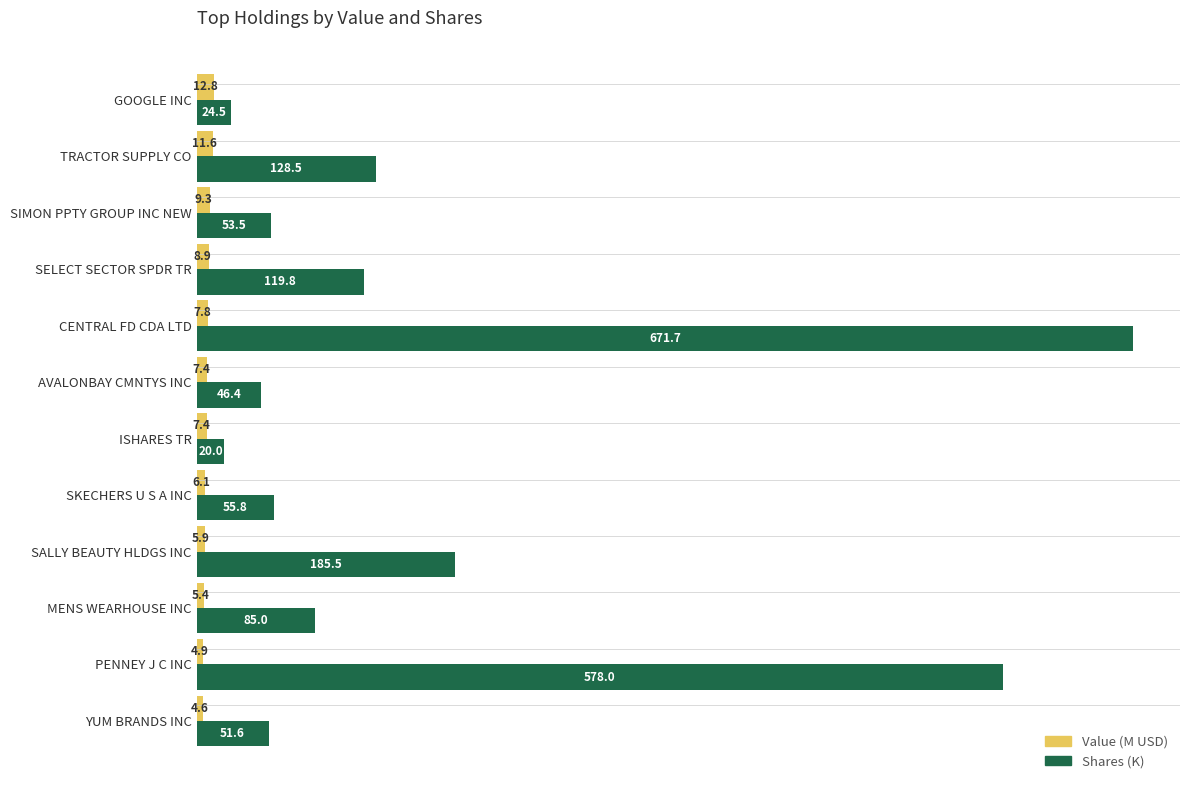

Which series has the widest spread of values?

Shares (K)